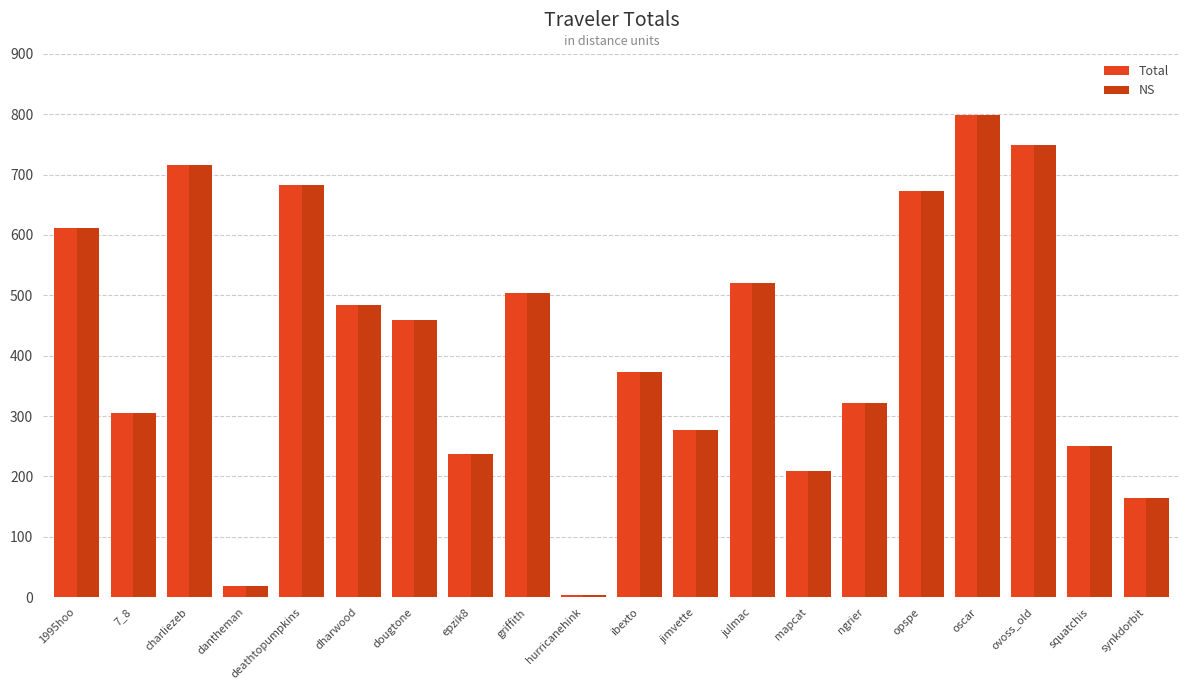

At which category is the sum across all series the highest?

oscar